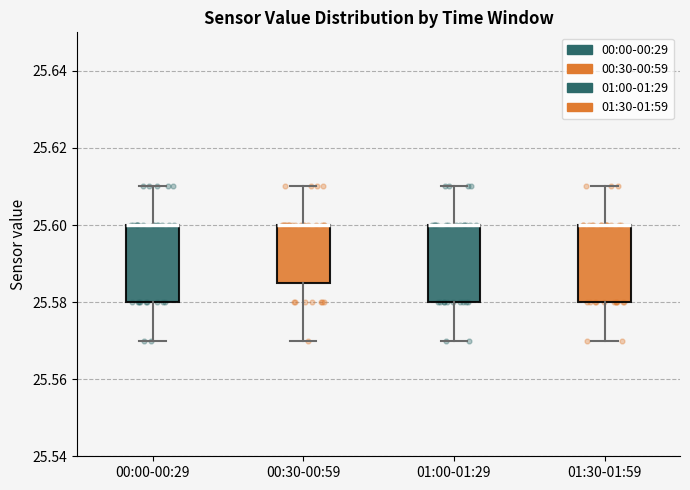

Where does the upper whisker of the box for 00:00-00:29 end on the y-axis? The values are not printed on the chart, so give them approximately, as read against the axis.

25.610